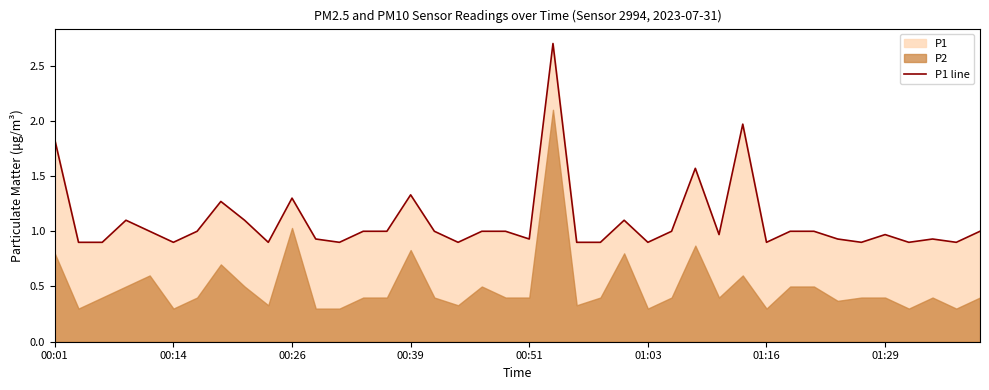

What is the maximum value for P1 line?

2.7